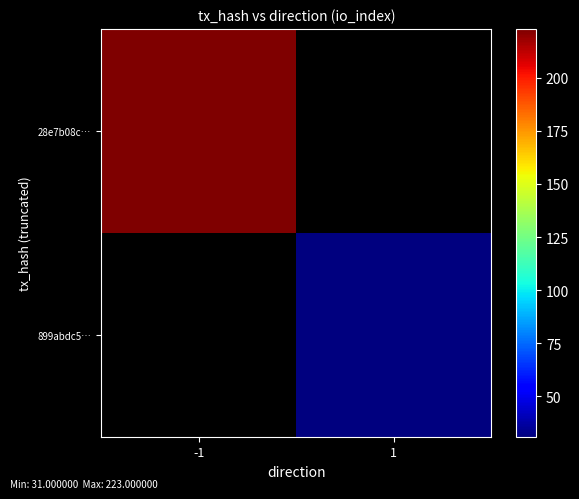

Which category has the highest value in the 28e7b08c… series?

-1